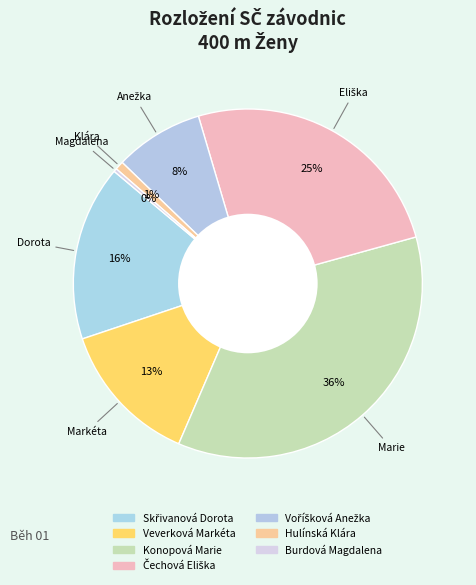

Is Konopová Marie the majority of the pie?

No